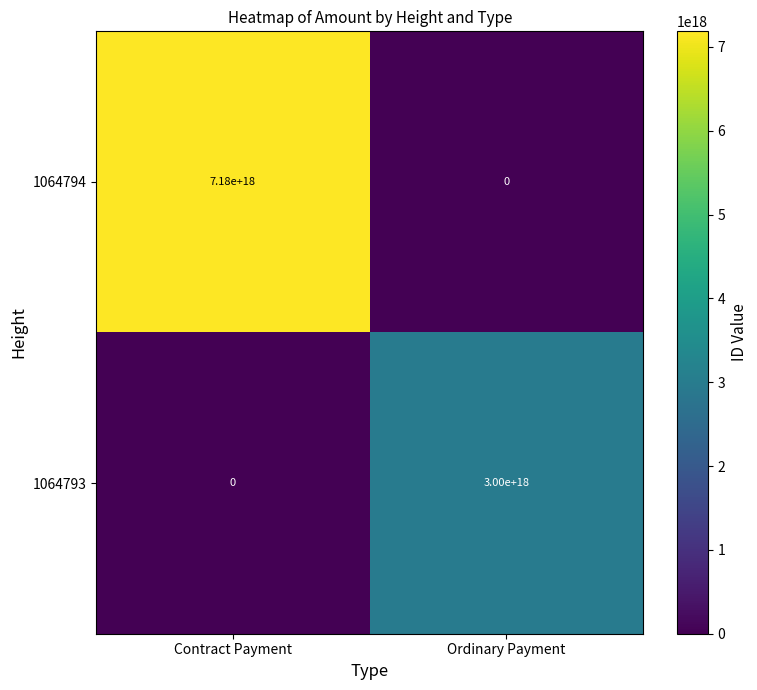

Where is 1064794 nearest to the value 3590000000000000000?

Contract Payment